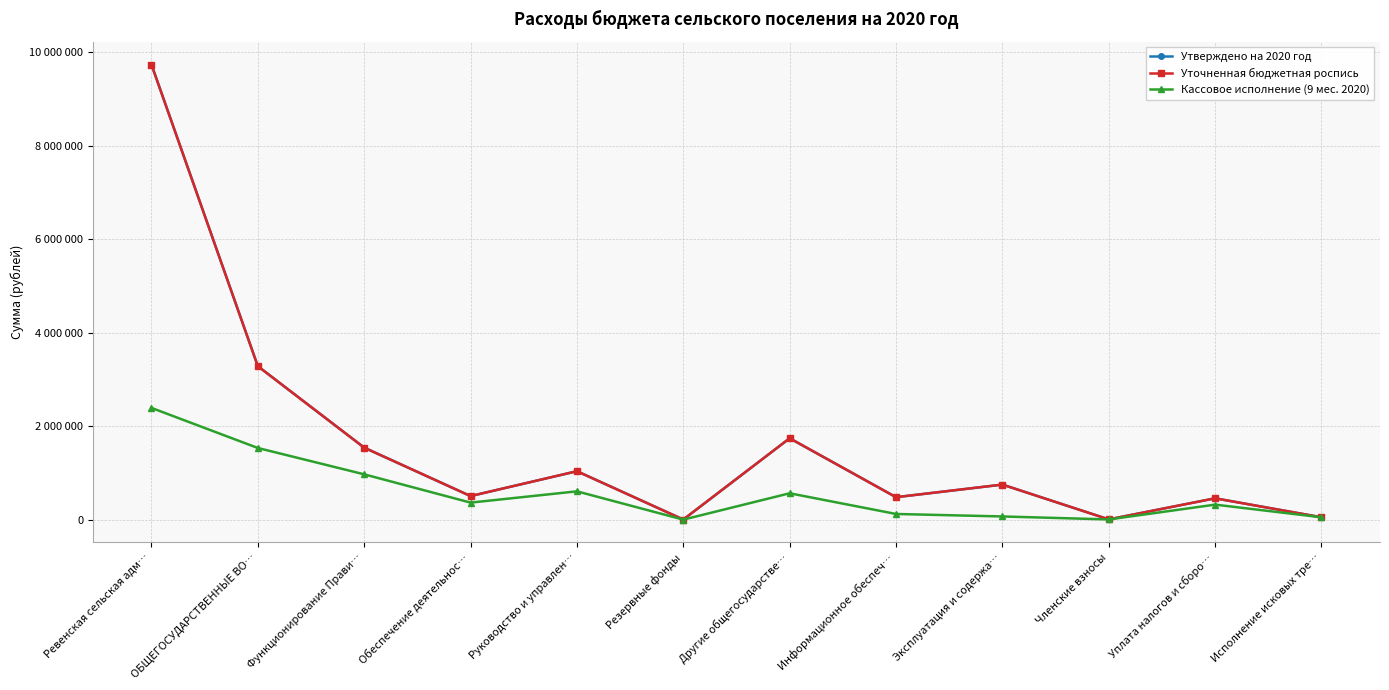

What are all the series names shown in the legend?

Утверждено на 2020 год, Уточненная бюджетная роспись, Кассовое исполнение (9 мес. 2020)